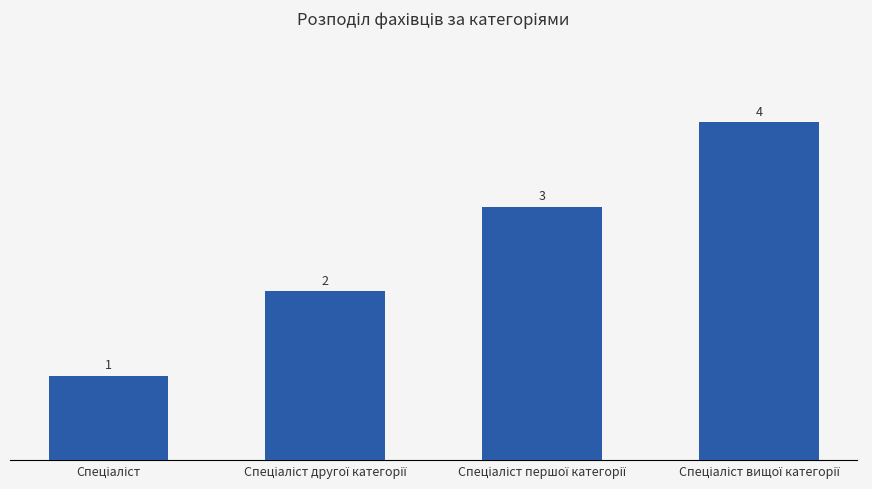

What is the sum of all values?

10